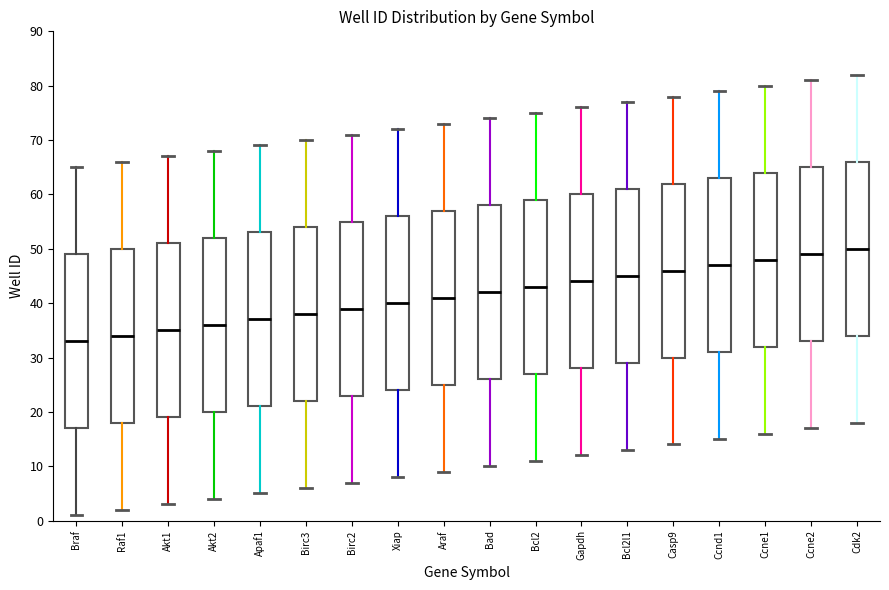

Reading left to right, read every box against the y-axis: the position of its median line, the range the box covers, and the ends of its whiskers. The values are not printed on the chart, so give them approximately, as read against the axis.

Braf: median 33, box 17 to 49, whiskers 1 to 65
Raf1: median 34, box 18 to 50, whiskers 2 to 66
Akt1: median 35, box 19 to 51, whiskers 3 to 67
Akt2: median 36, box 20 to 52, whiskers 4 to 68
Apaf1: median 37, box 21 to 53, whiskers 5 to 69
Birc3: median 38, box 22 to 54, whiskers 6 to 70
Birc2: median 39, box 23 to 55, whiskers 7 to 71
Xiap: median 40, box 24 to 56, whiskers 8 to 72
Araf: median 41, box 25 to 57, whiskers 9 to 73
Bad: median 42, box 26 to 58, whiskers 10 to 74
Bcl2: median 43, box 27 to 59, whiskers 11 to 75
Gapdh: median 44, box 28 to 60, whiskers 12 to 76
Bcl2l1: median 45, box 29 to 61, whiskers 13 to 77
Casp9: median 46, box 30 to 62, whiskers 14 to 78
Ccnd1: median 47, box 31 to 63, whiskers 15 to 79
Ccne1: median 48, box 32 to 64, whiskers 16 to 80
Ccne2: median 49, box 33 to 65, whiskers 17 to 81
Cdk2: median 50, box 34 to 66, whiskers 18 to 82